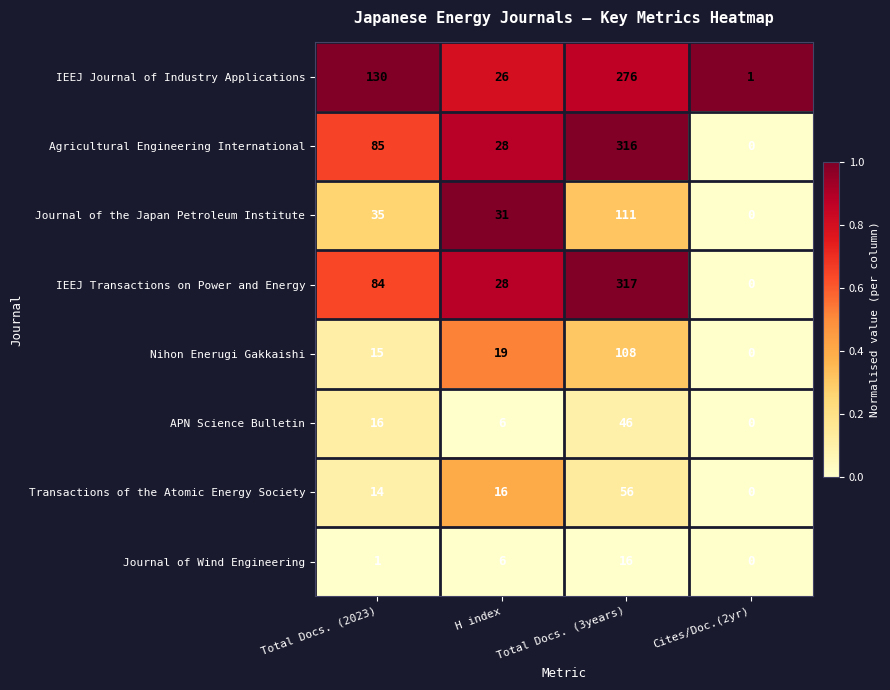

How many data points in Transactions of the Atomic Energy Society are less than 16?

2